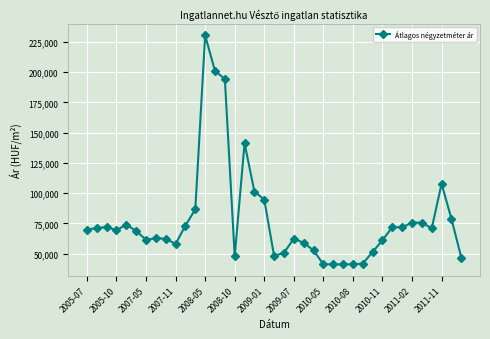

What is the value of the 14th point from the left?

200930